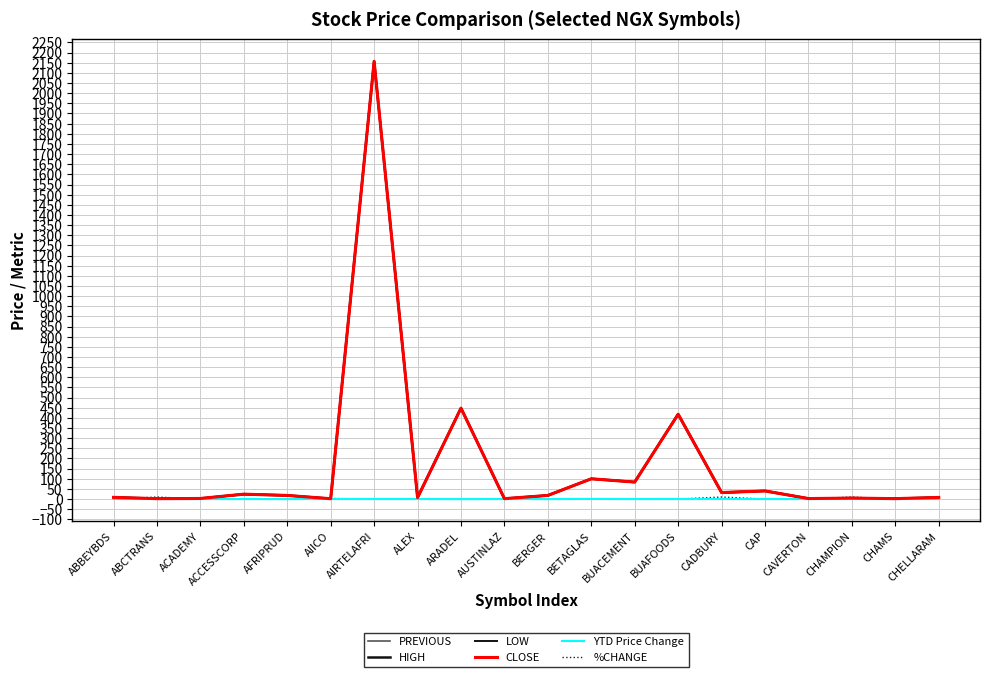

What is the smallest value displayed?

-0.6